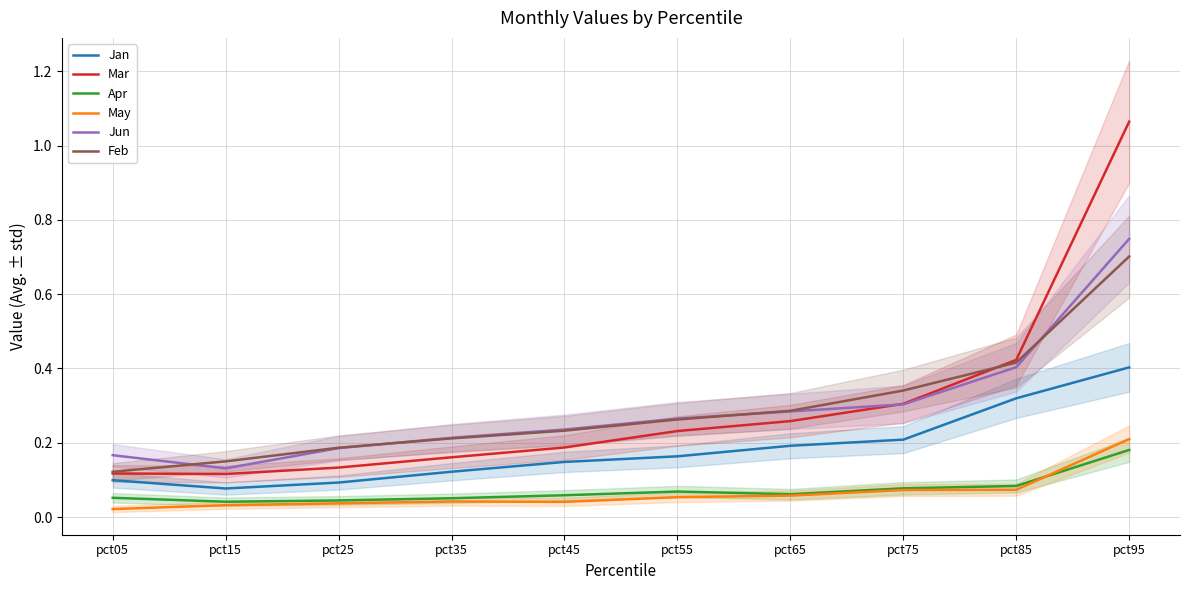

True or false: Mar and May intersect in this chart.

False